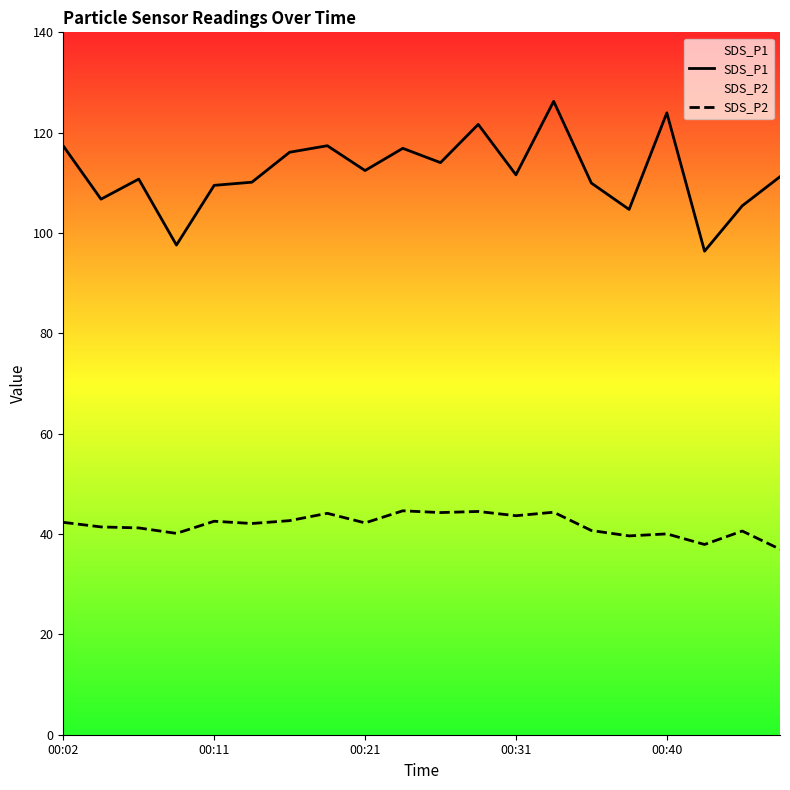

What are all the series names shown in the legend?

SDS_P1, SDS_P2